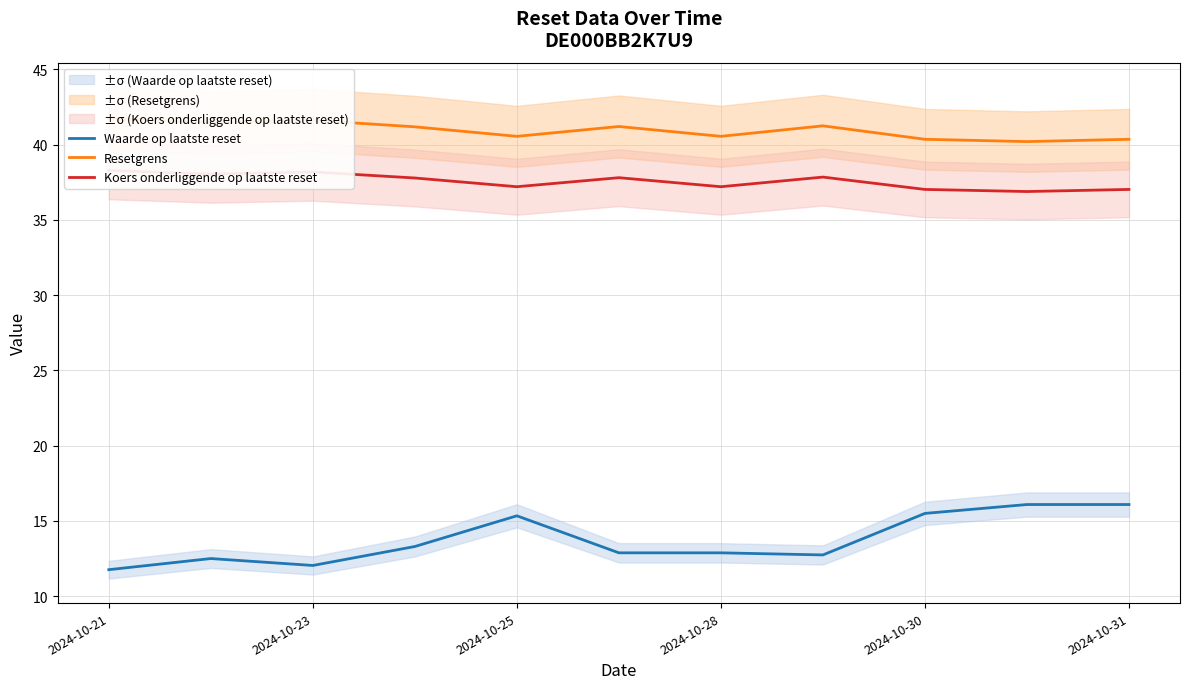

True or false: Waarde op laatste reset has more than 0 points higher than both neighbors.

True